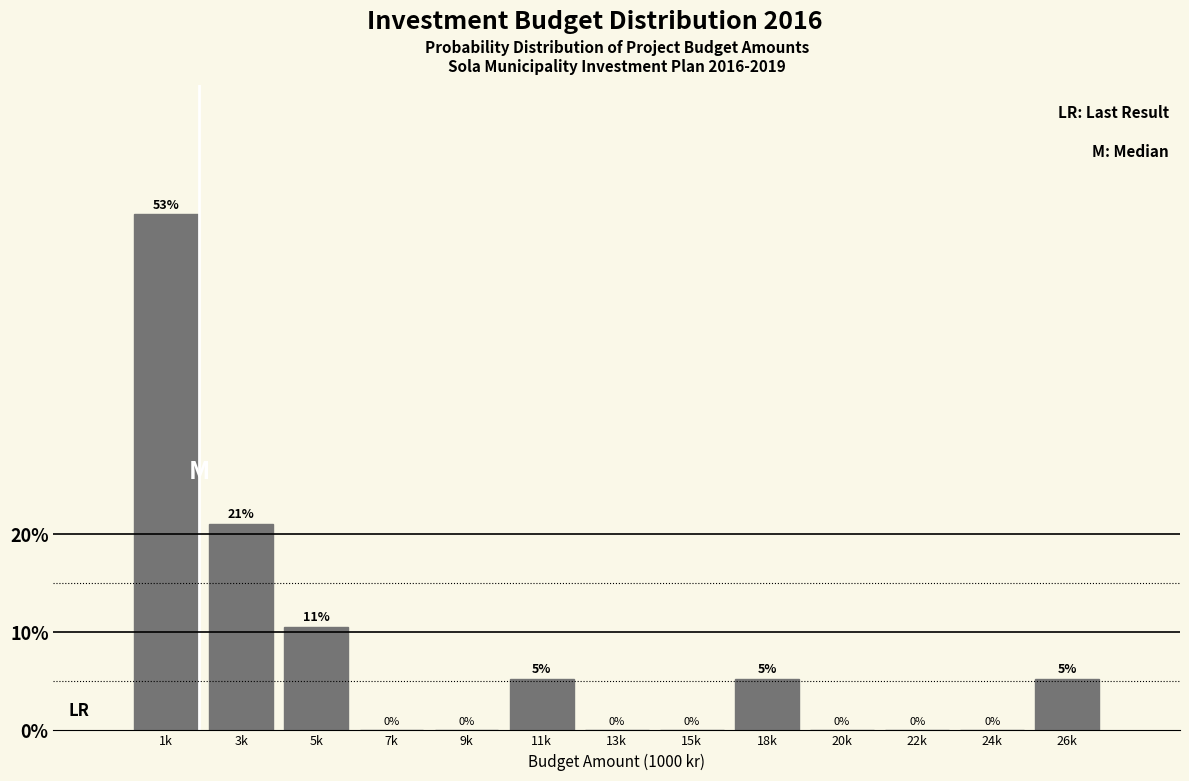

The value at 7k is -32.7. True or false?

False